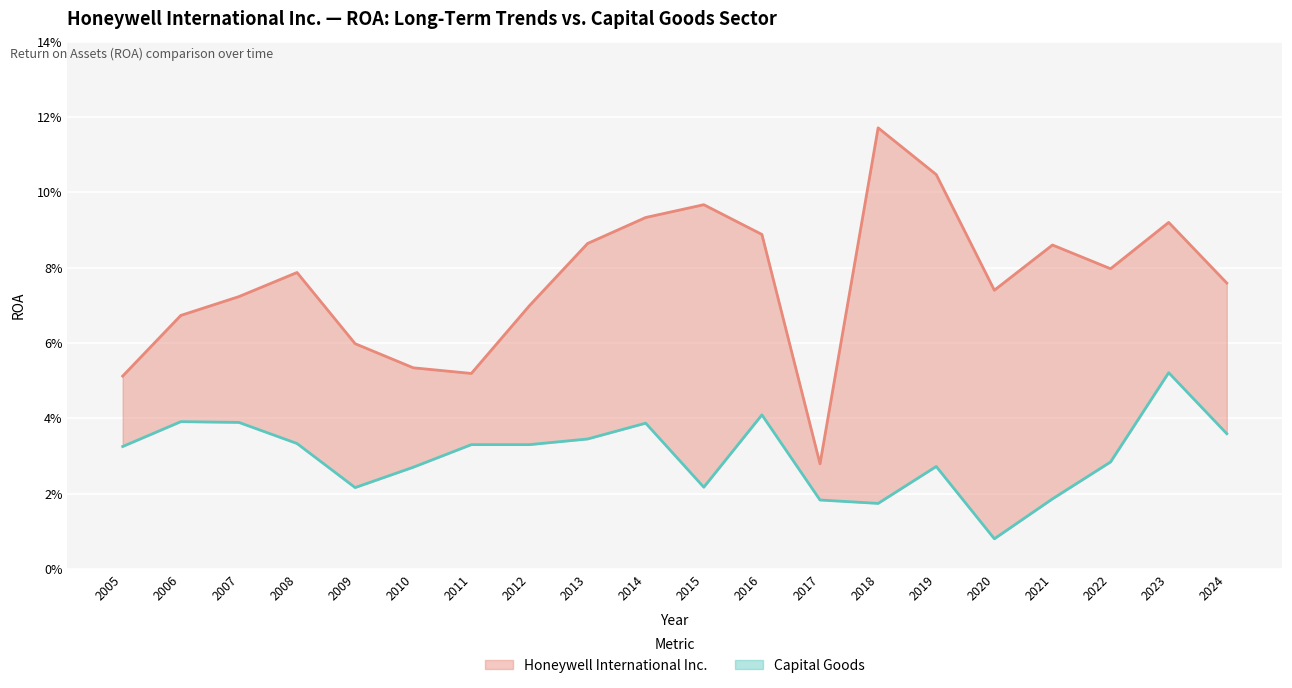

Between 2015 and 2016, which series saw the biggest shift?

Capital Goods